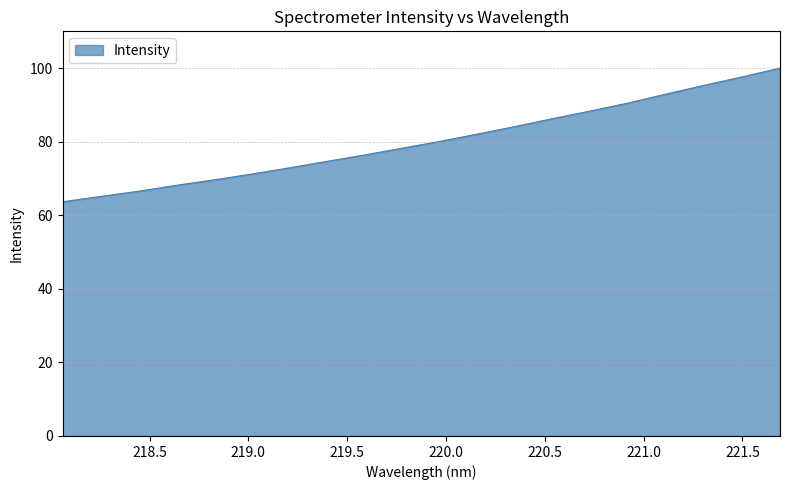

What is the difference between the maximum and minimum values?

36.3